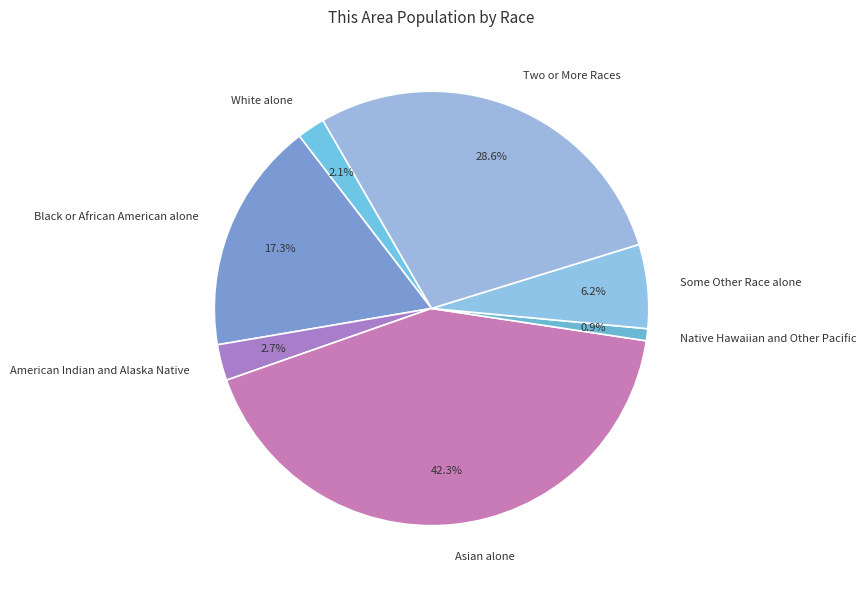

Does Native Hawaiian and Other Pacific represent more than half of the total?

No